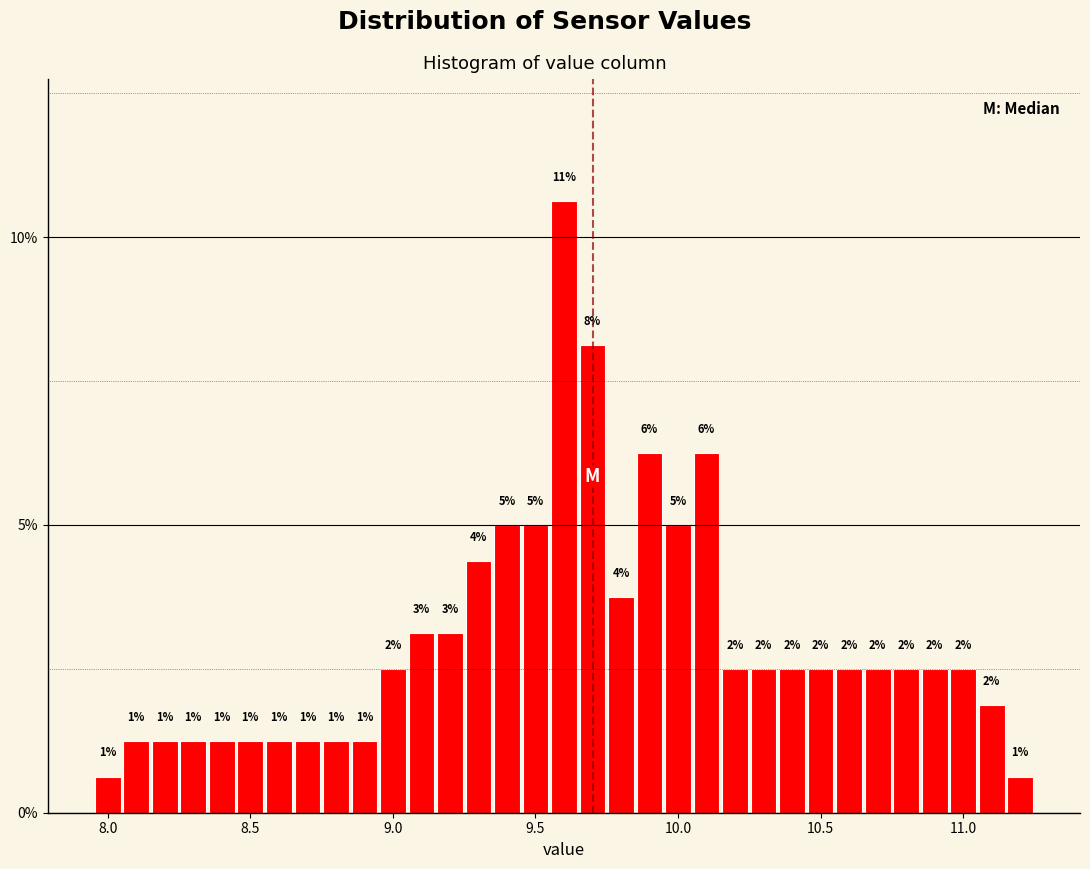

Around what value on the x-axis is the tallest bar? Give the approximate position of its centre, as read against the axis.

9.60